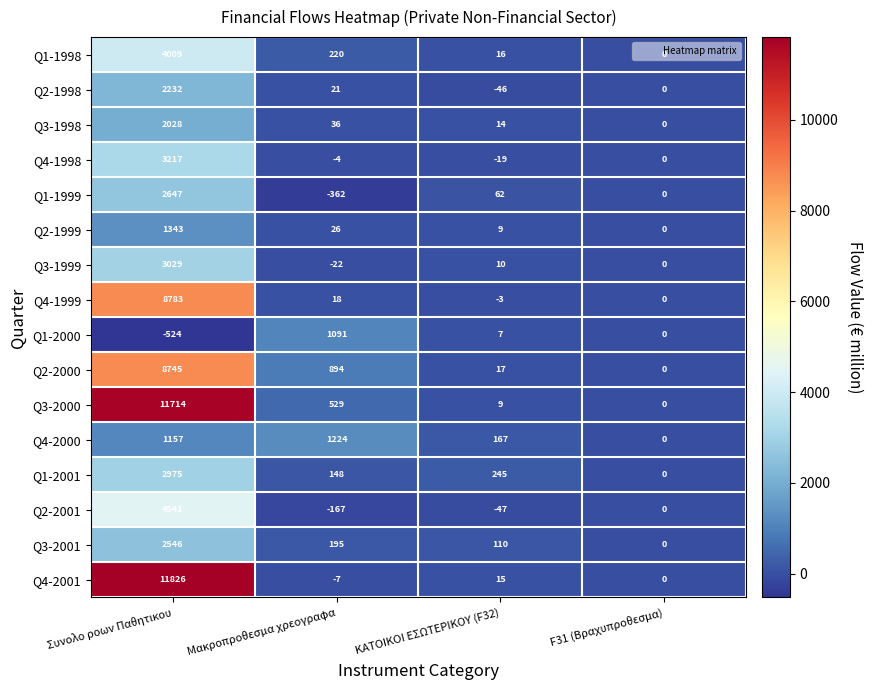

Rank the series by their maximum value, from lowest to highest.

Q1-2000, Q4-2000, Q2-1999, Q3-1998, Q2-1998, Q3-2001, Q1-1999, Q1-2001, Q3-1999, Q4-1998, Q1-1998, Q2-2001, Q2-2000, Q4-1999, Q3-2000, Q4-2001